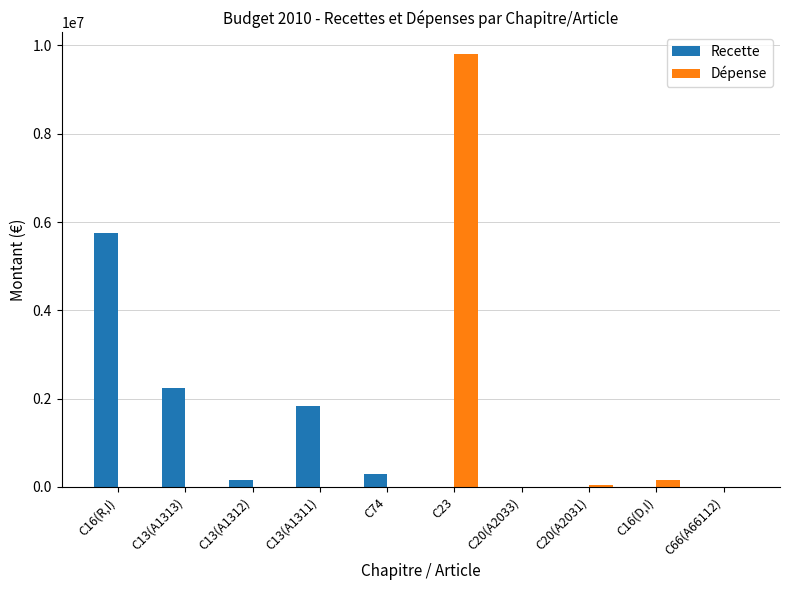

At which category is the sum across all series the highest?

C23